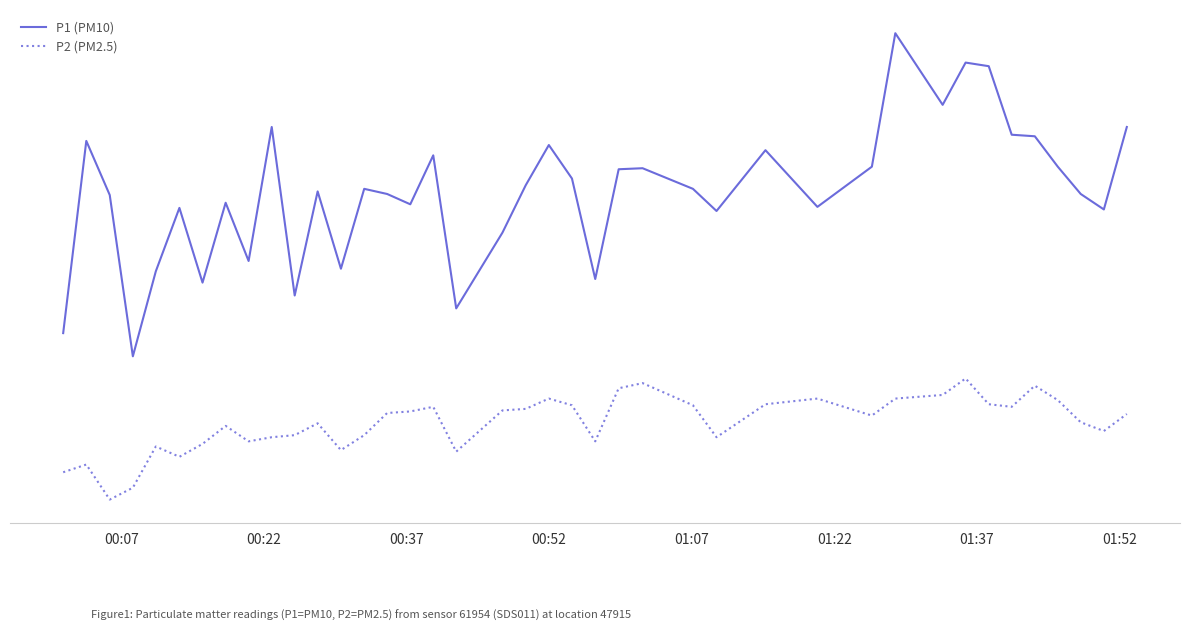

What are all the series names shown in the legend?

P1 (PM10), P2 (PM2.5)